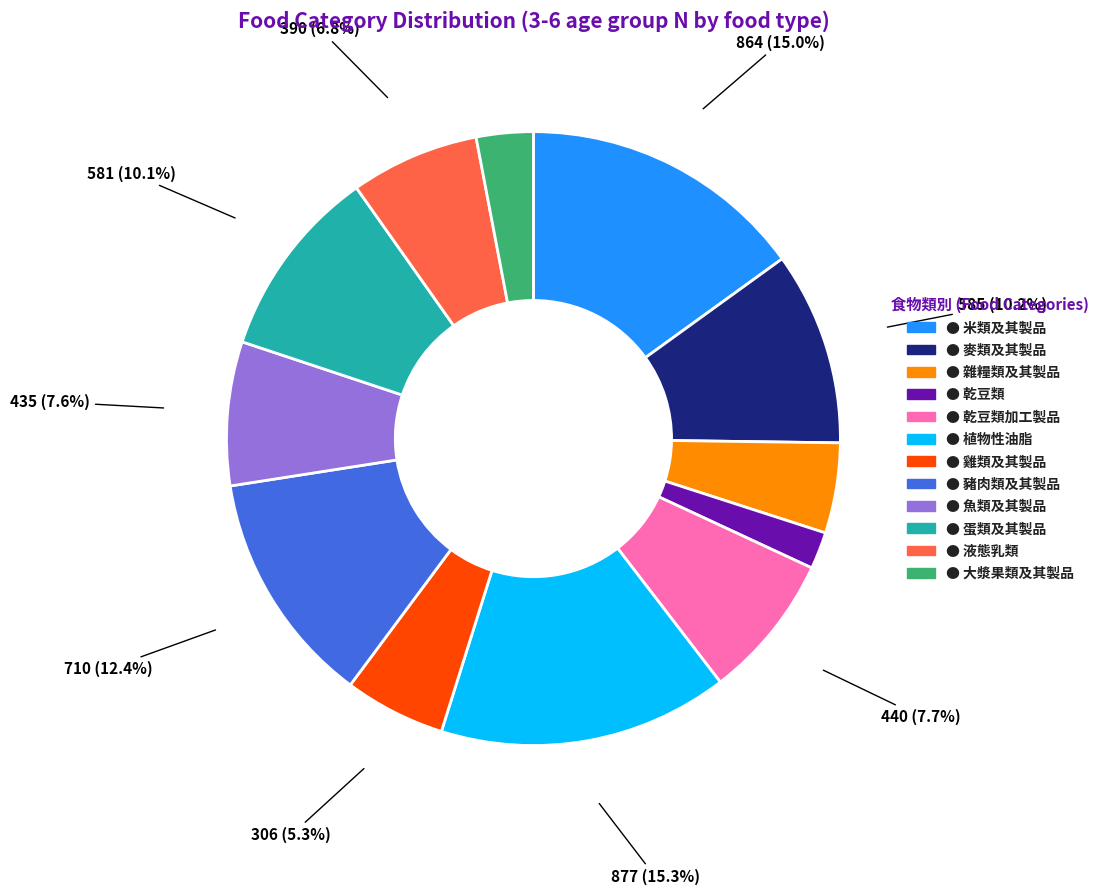

How many slices are in this pie chart?

12